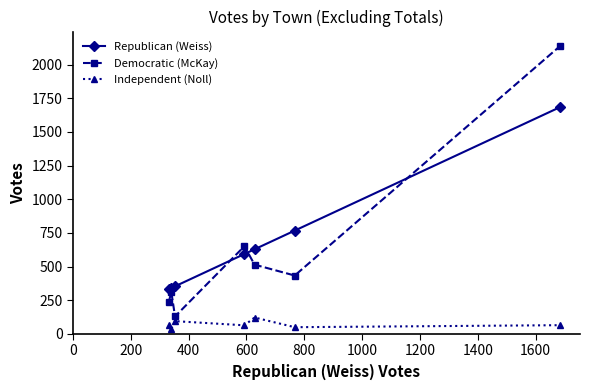

At how many categories does at least one series exceed 1329?

1